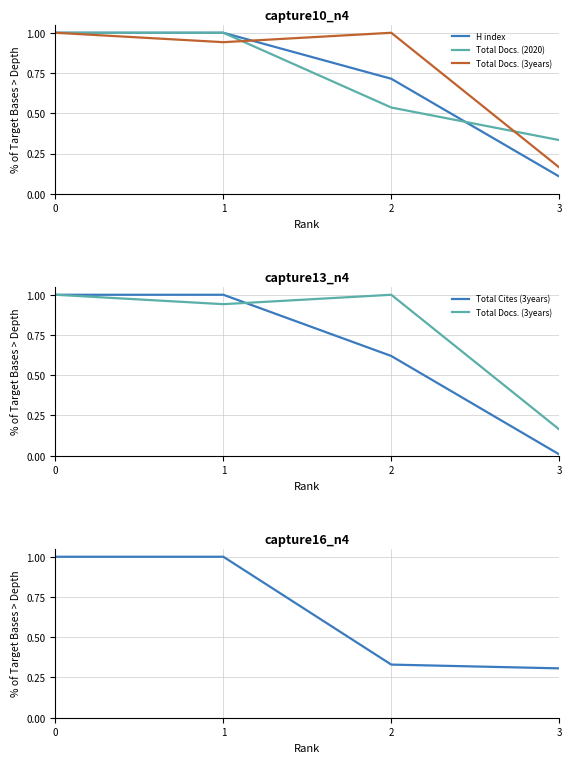

Reading left to right, what are all the values shown in this chart?

H index: 1.0	1.0	0.7	0.1
Total Docs. (2020): 1.0	1.0	0.5	0.3
Total Docs. (3years): 1.0	0.9	1.0	0.2
Total Cites (3years): 1.0	1.0	0.6	0.0
Total Refs.: 1.0	1.0	0.3	0.3